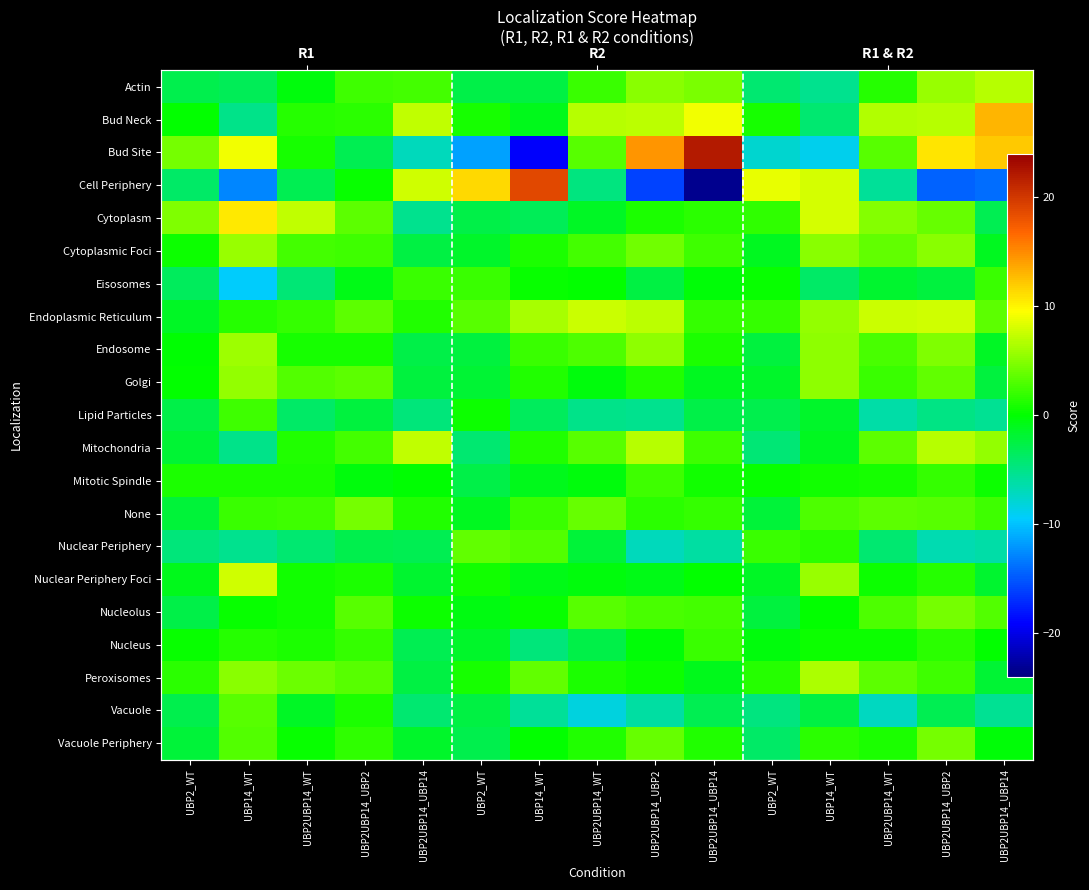

How many data points in Eisosomes are above 0?

6